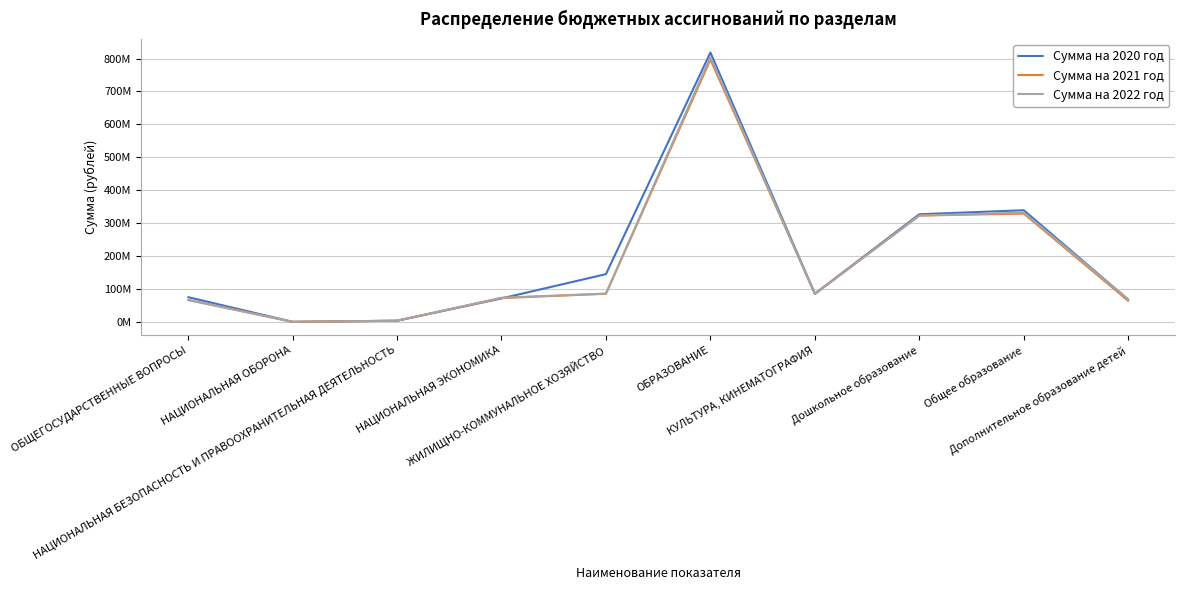

At НАЦИОНАЛЬНАЯ БЕЗОПАСНОСТЬ И ПРАВООХРАНИТЕЛЬНАЯ ДЕЯТЕЛЬНОСТЬ, list the series in order from smallest to largest.

Сумма на 2020 год, Сумма на 2021 год, Сумма на 2022 год